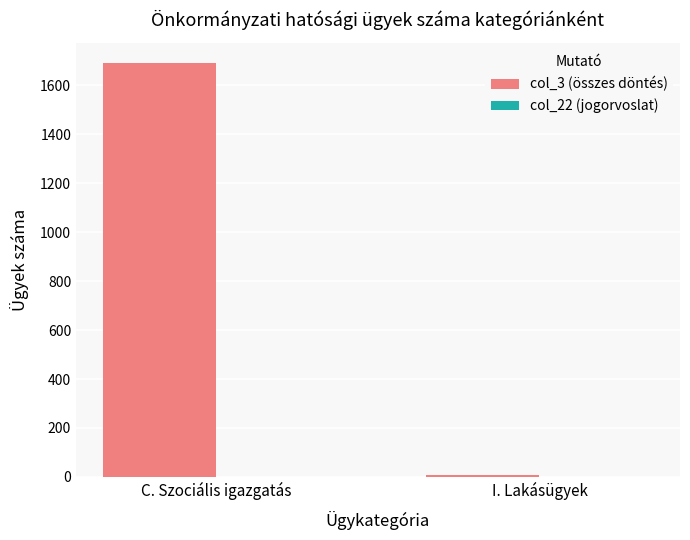

What is the maximum value shown in the chart?

1690